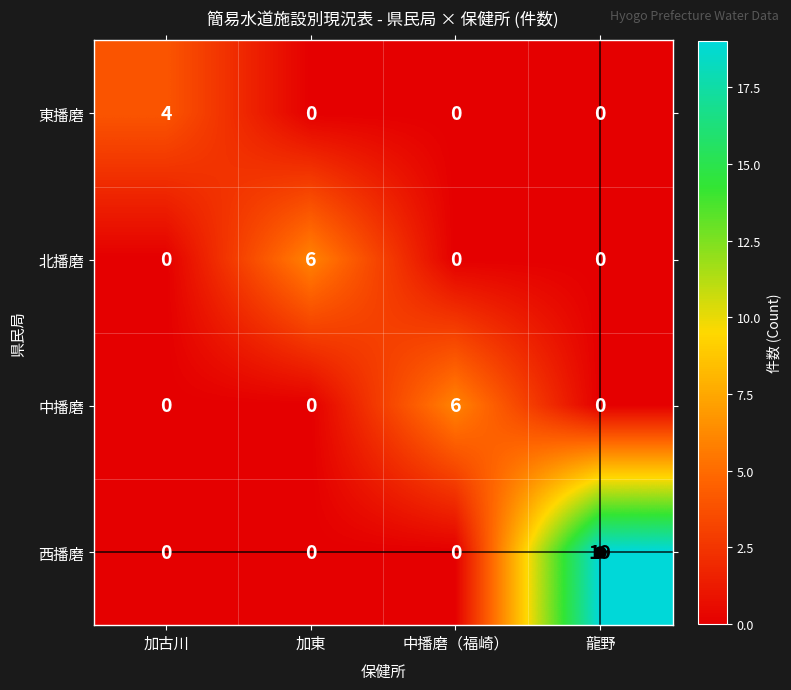

What is the maximum value shown in the chart?

19